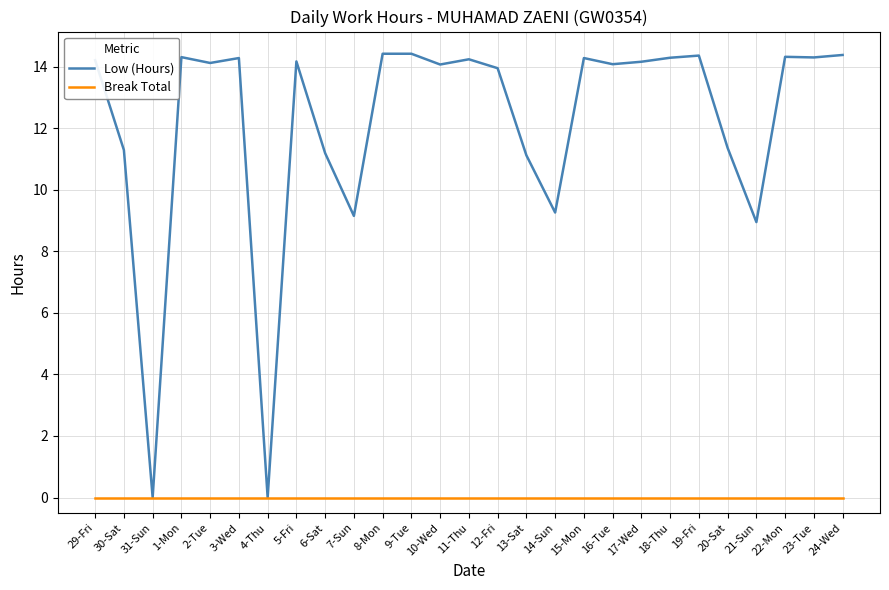

List the series in order of their overall mean, lowest first.

Break Total, Low (Hours)